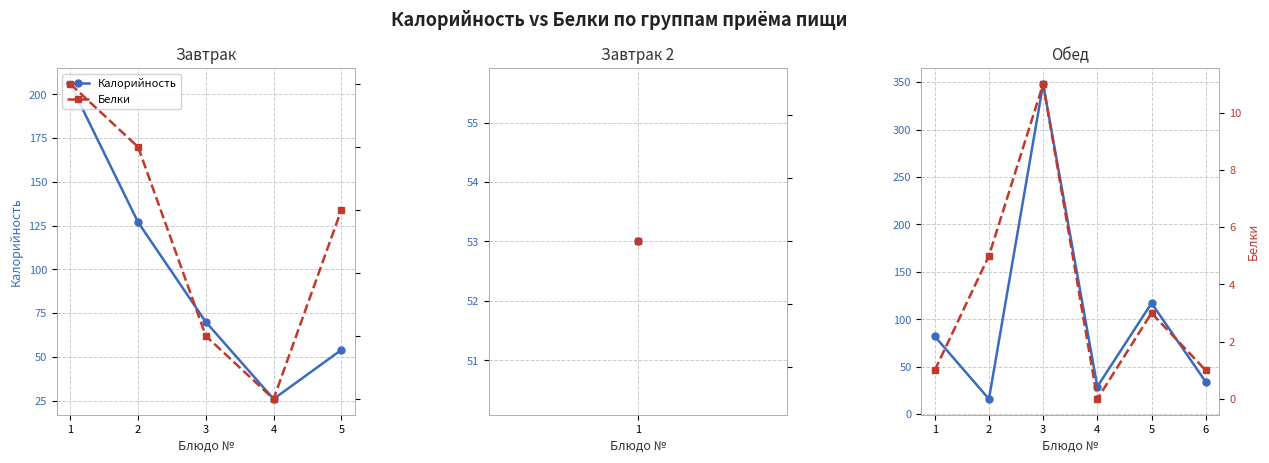

Rank the series by their maximum value, from lowest to highest.

Белки, Калорийность